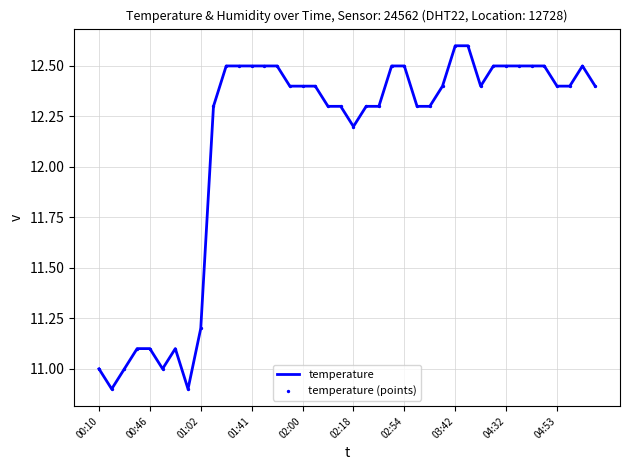

What is the smallest value displayed?

10.9